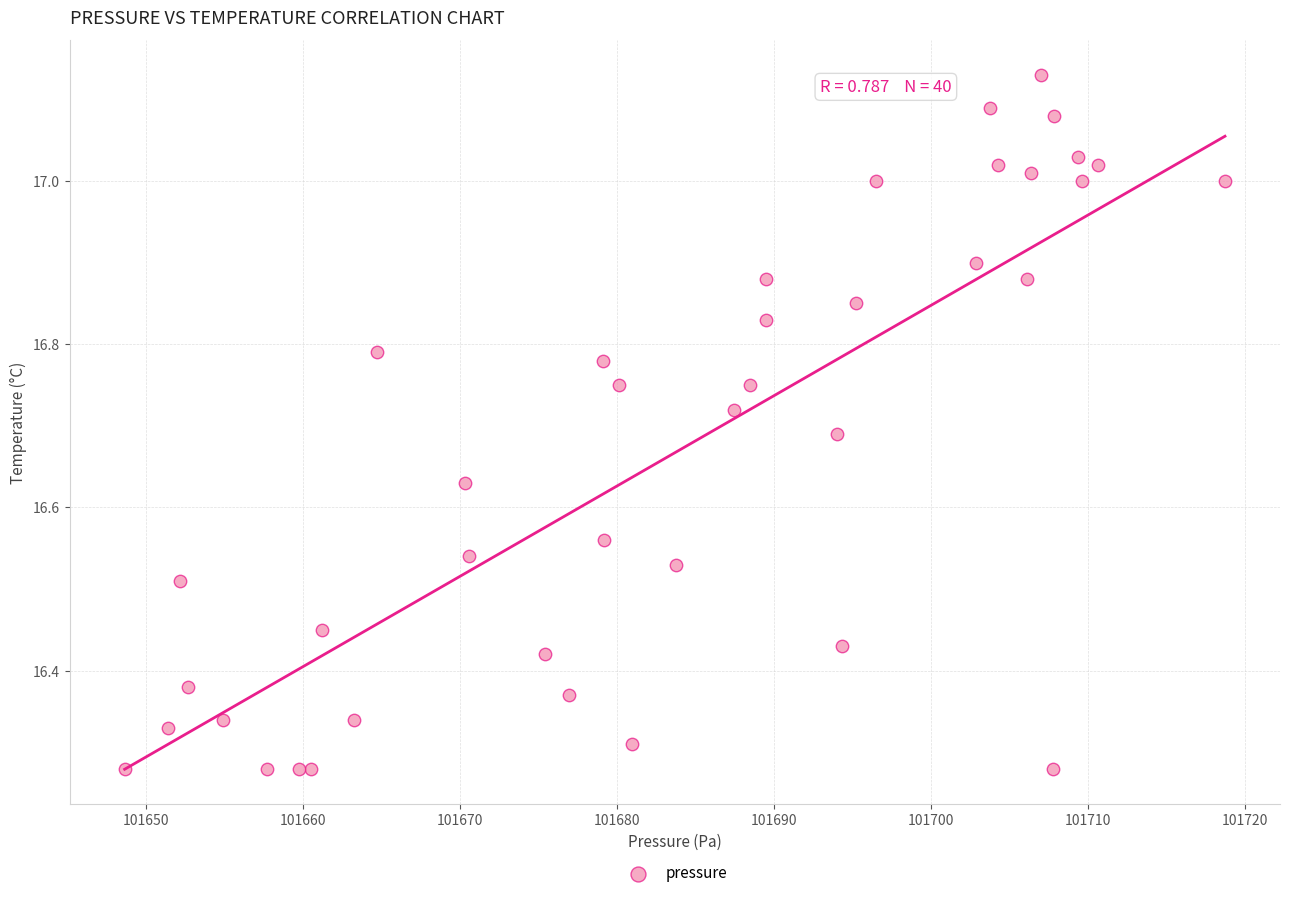

What is the range of X values (max minus min)?

70.1